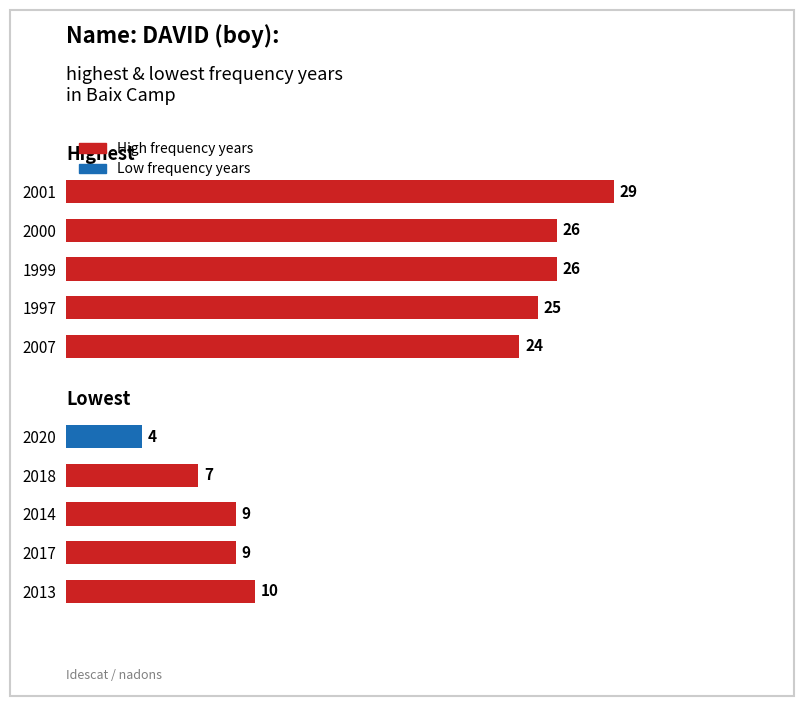

Is the value of High frequency at 0.2 greater than the value of Low frequency at 0.6?

Yes